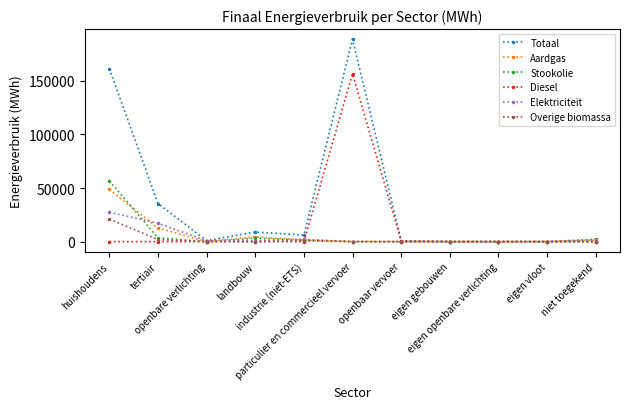

What is the greatest value displayed?

188892.4